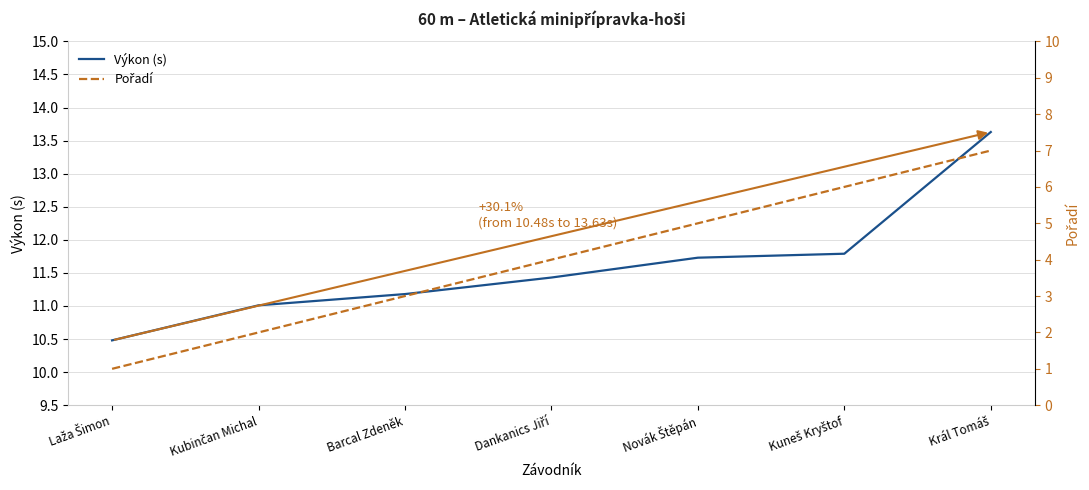

Reading left to right, extract all data points from this chart.

Výkon (s): 10.5	11.0	11.2	11.4	11.7	11.8	13.6
Pořadí: 1.0	2.0	3.0	4.0	5.0	6.0	7.0